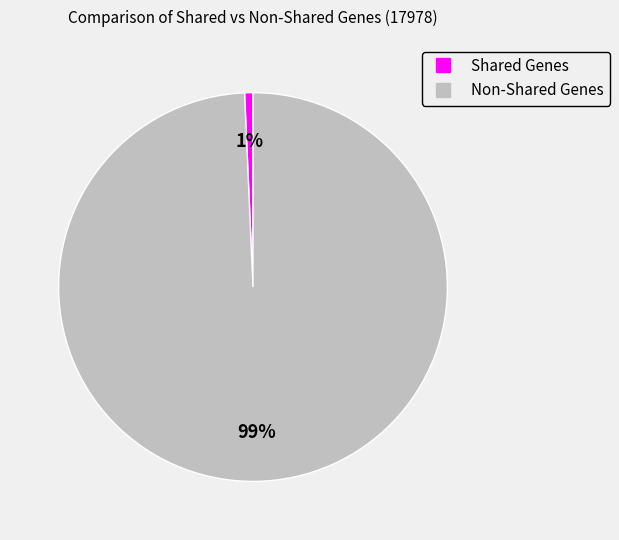

Combined, do Non-Shared Genes and Shared Genes account for over 50%?

Yes